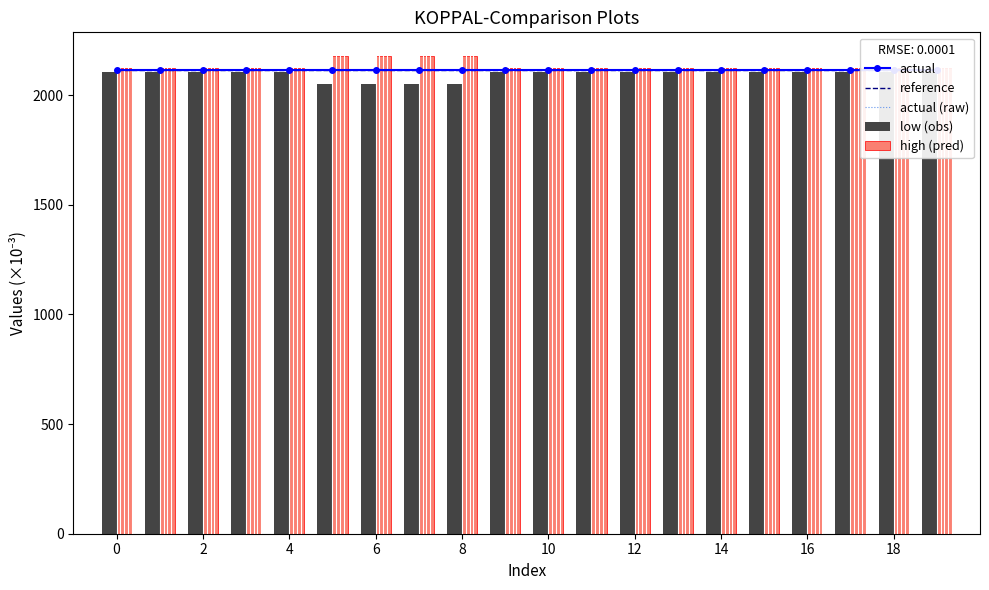

What is the greatest value displayed?

2176.9